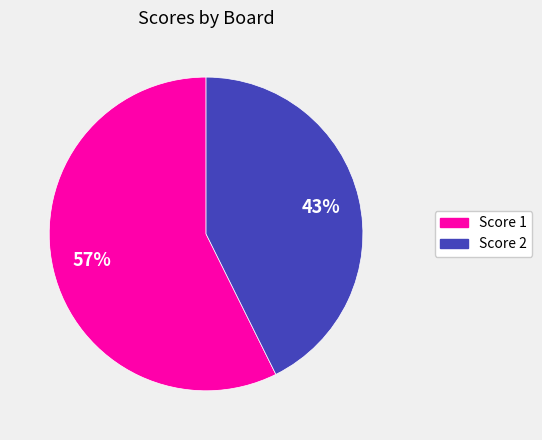

To the nearest percent, what is the average slice percentage?

50%